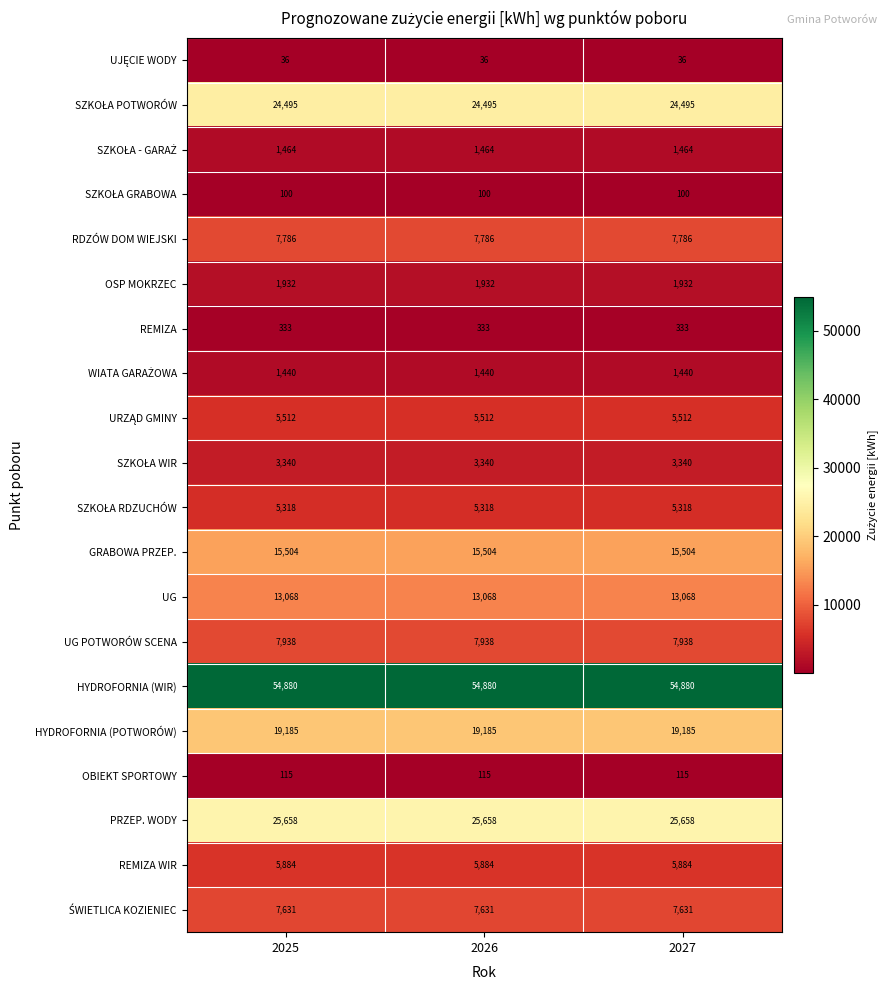

What is the sum of all OSP MOKRZEC values?

5796